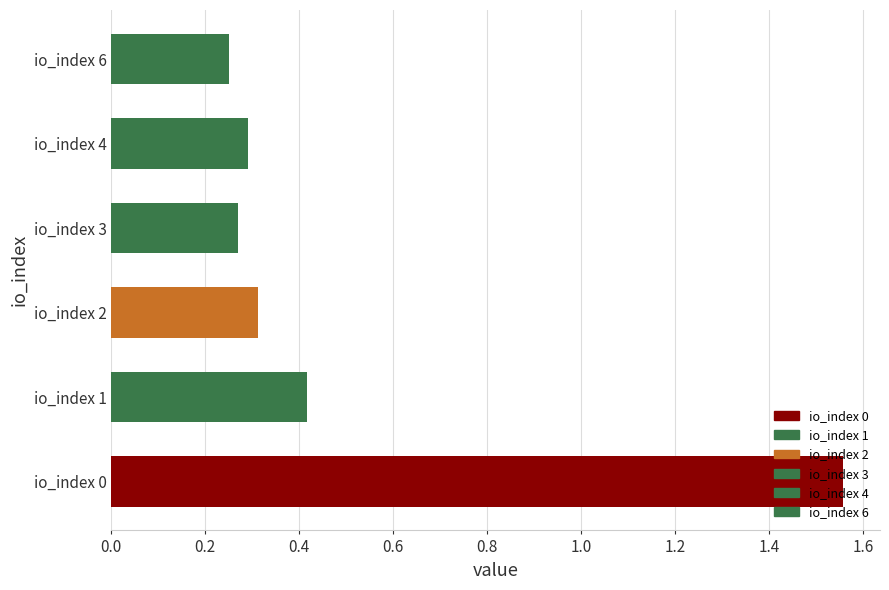

How many data points does each series have?

6